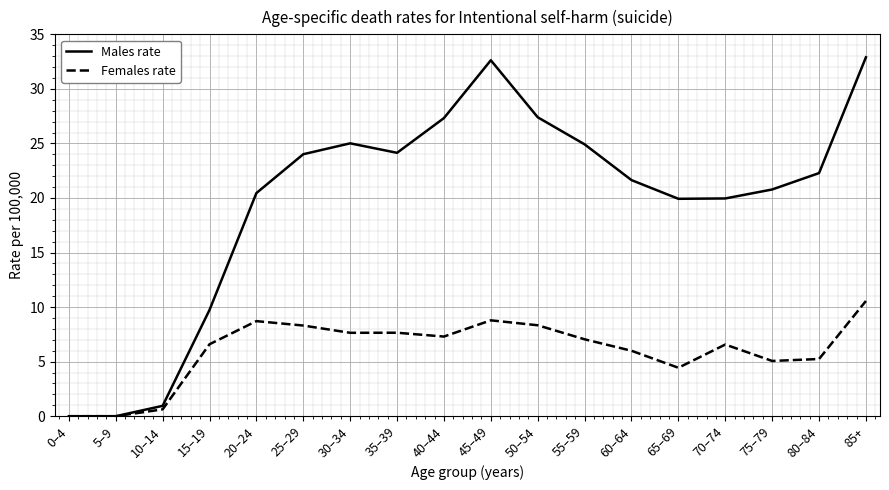

What is the sum of all Males rate values?

354.0